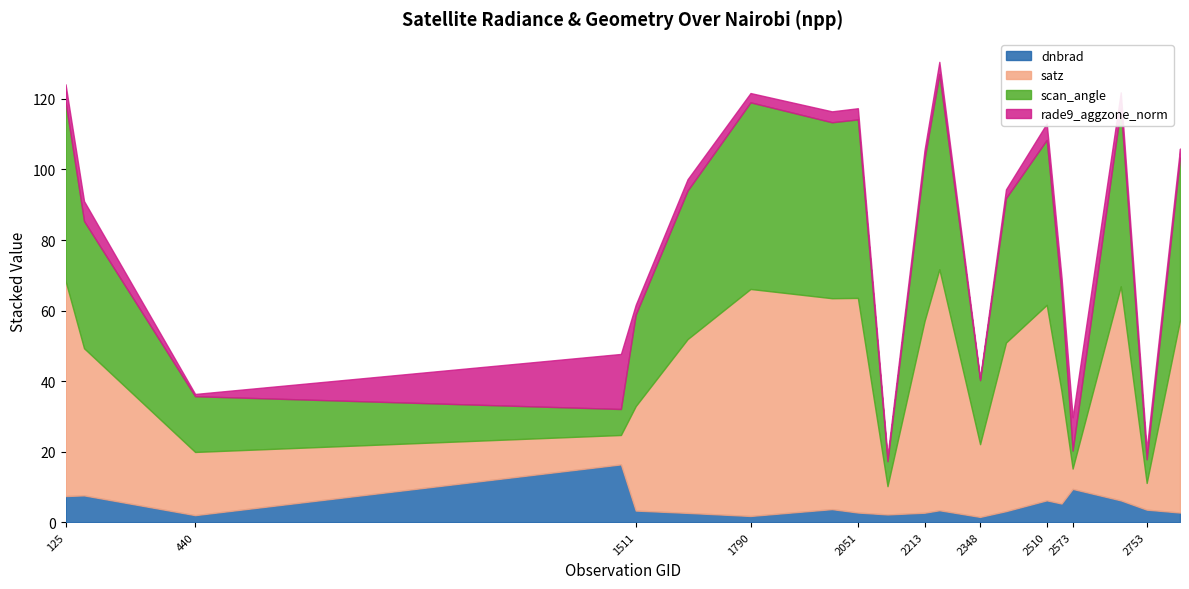

Count the number of categories in the chart.

20